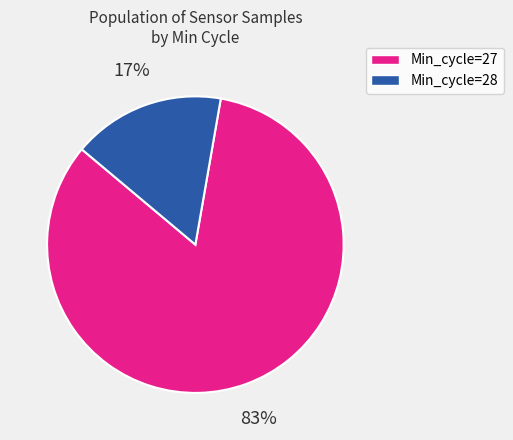

Between Min_cycle=28 and Min_cycle=27, which is larger?

Min_cycle=27